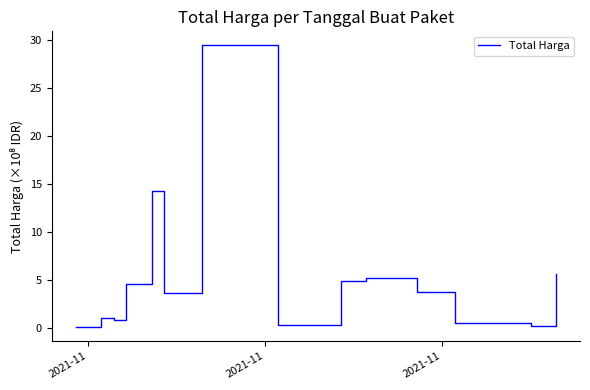

What is the maximum value shown in the chart?

29.4